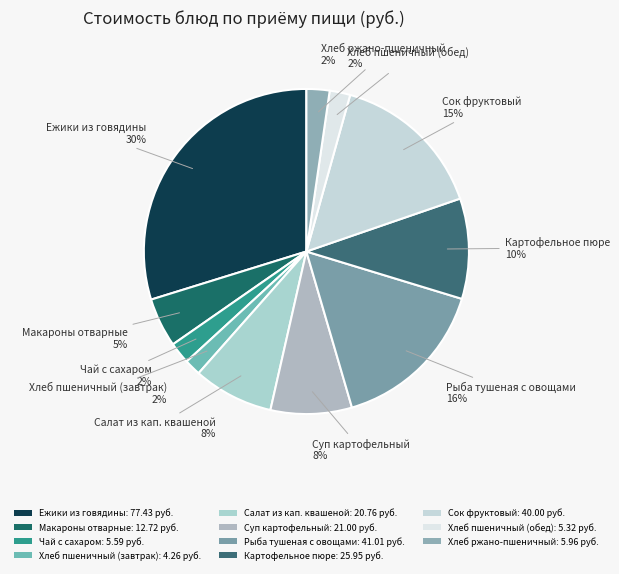

Which category has the biggest portion of the pie?

Ежики из говядины: 77.43 руб.